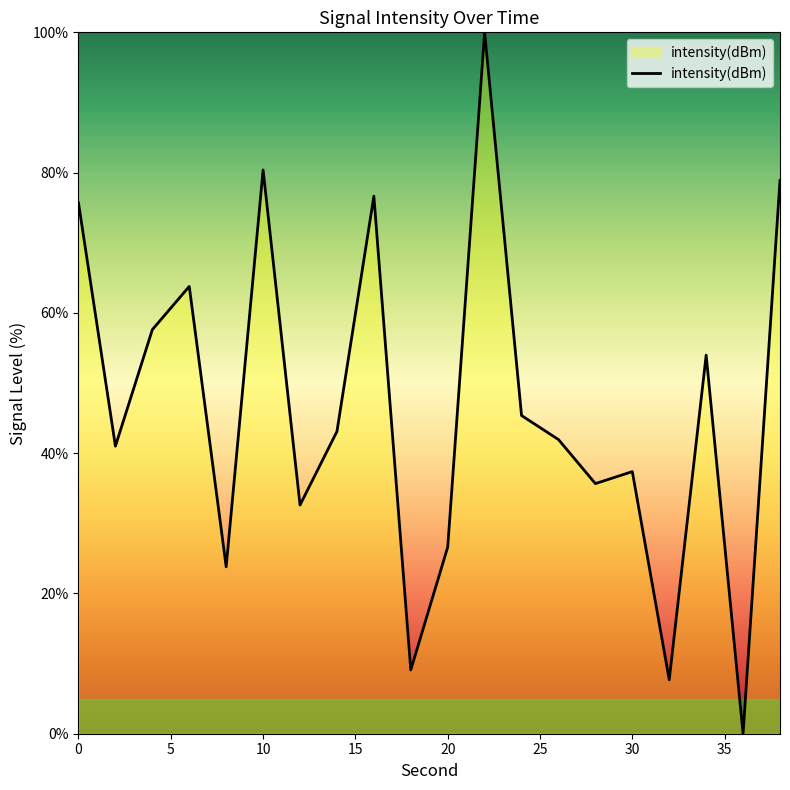

How many lines are shown in the chart?

1